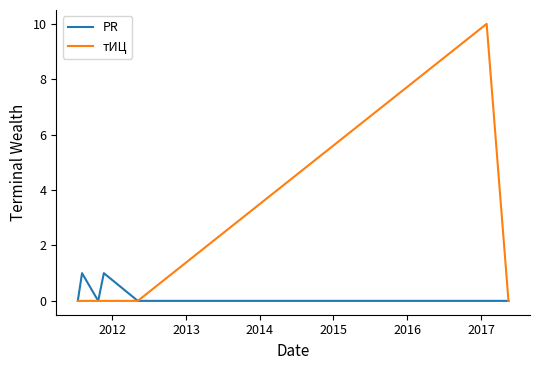

What is the maximum value for PR?

1